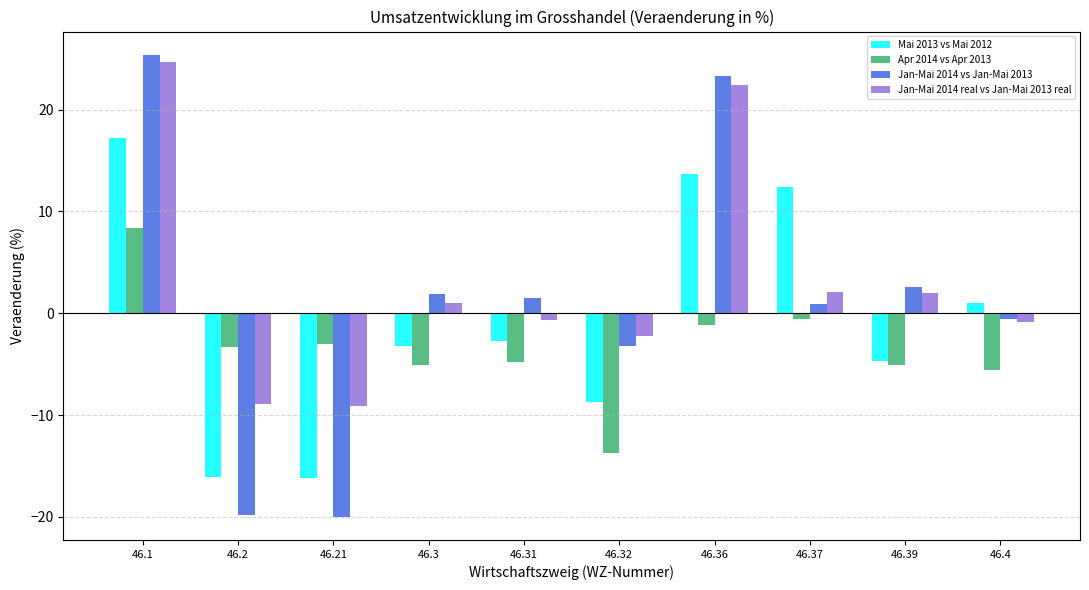

What is the label of the 3rd bar from the left?

46.21